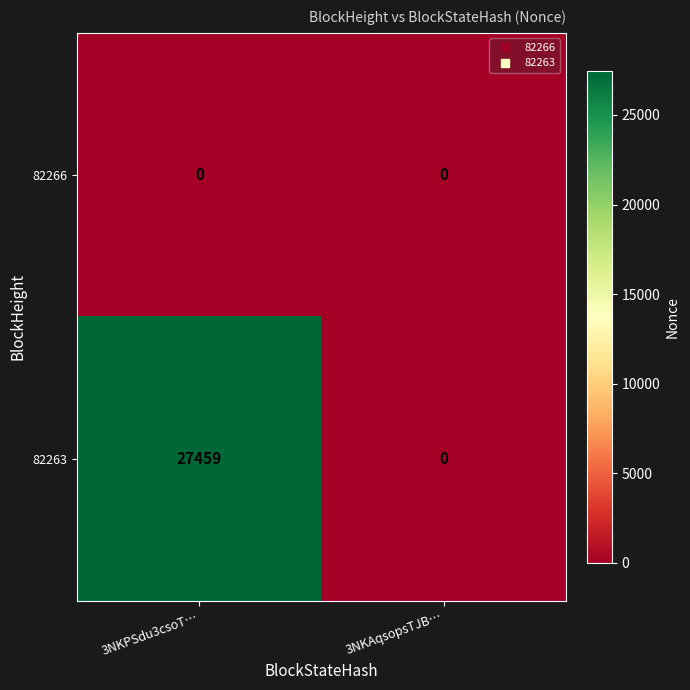

What is the total value across all series at 3NKPSdu3csoT…?

27459